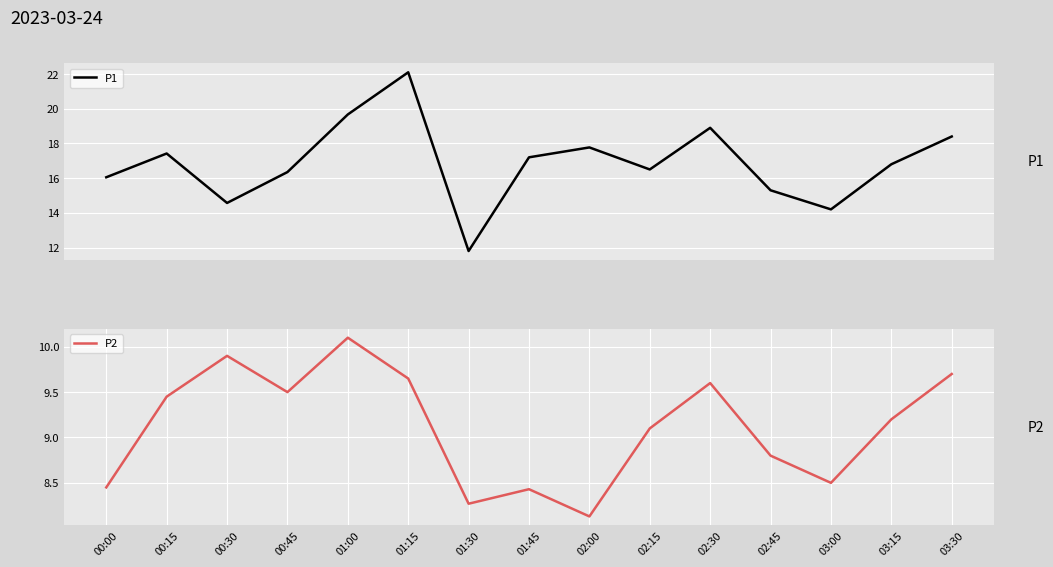

True or false: P2 and P1 cross at least once.

False